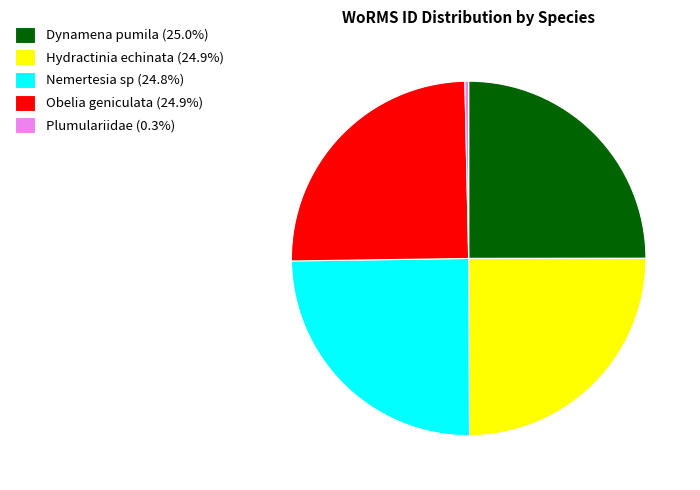

What is the ratio of the value at Dynamena pumila (25.0%) to the value at Hydractinia echinata (24.9%)?

1.0